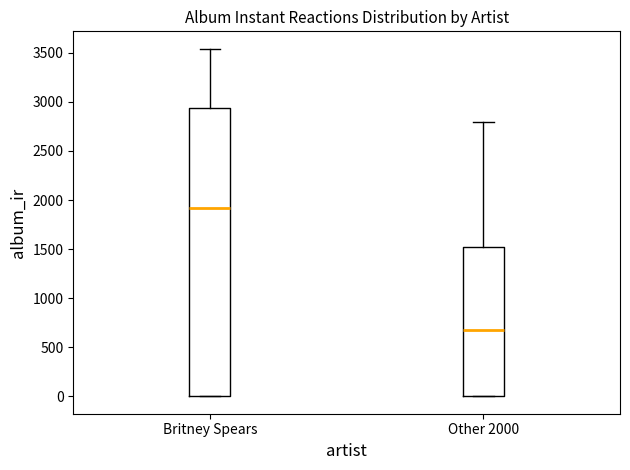

Comparing the boxes themselves (not the whiskers), which one is the tallest?

Britney Spears